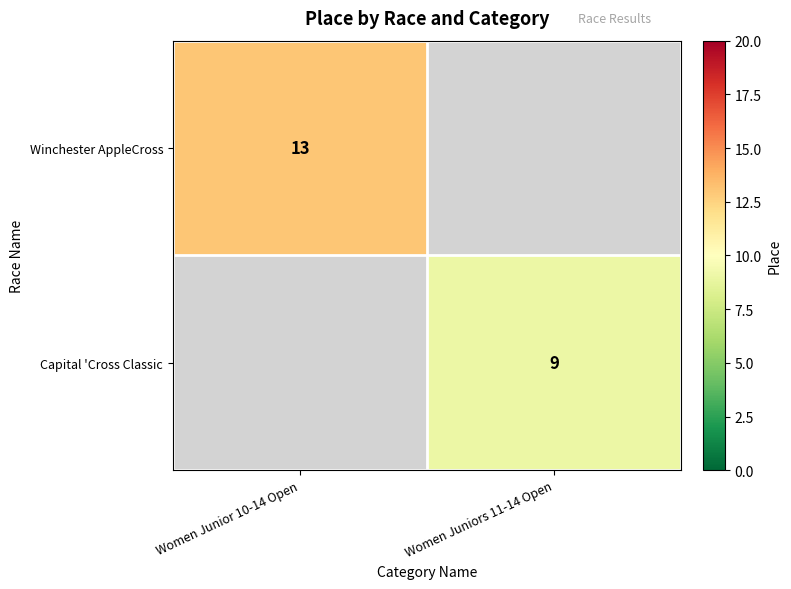

The value of Winchester AppleCross at Women Junior 10-14 Open is 13. True or false?

True